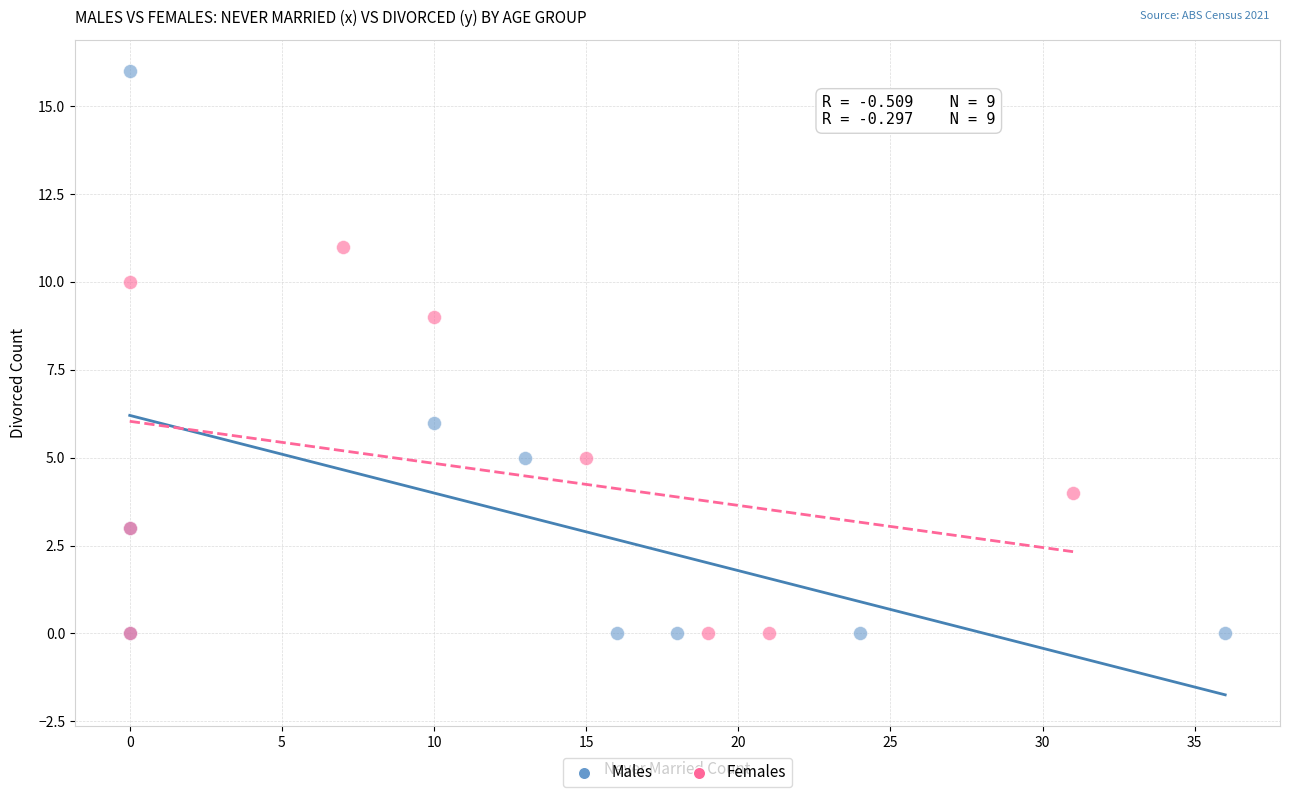

Which series has the widest spread of Y values?

Males